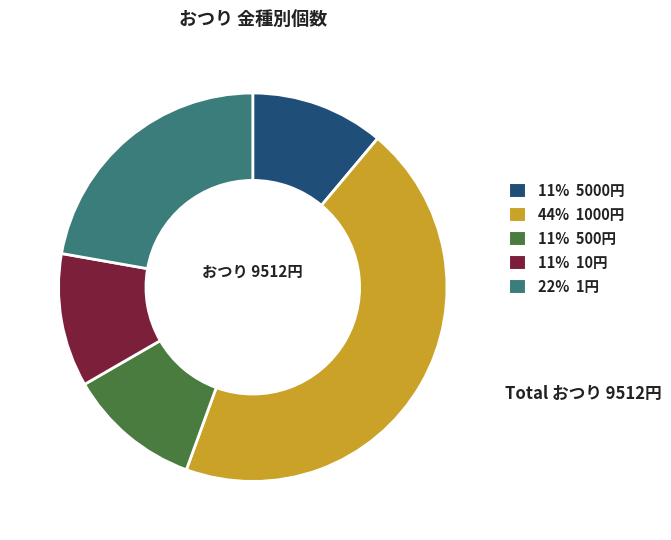

Is there a majority slice in this chart?

No